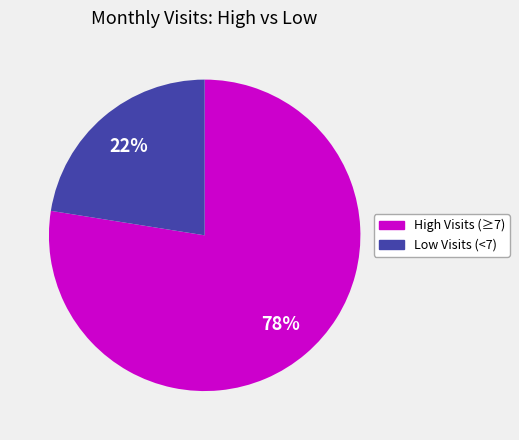

Which category accounts for the majority?

High Visits (≥7)